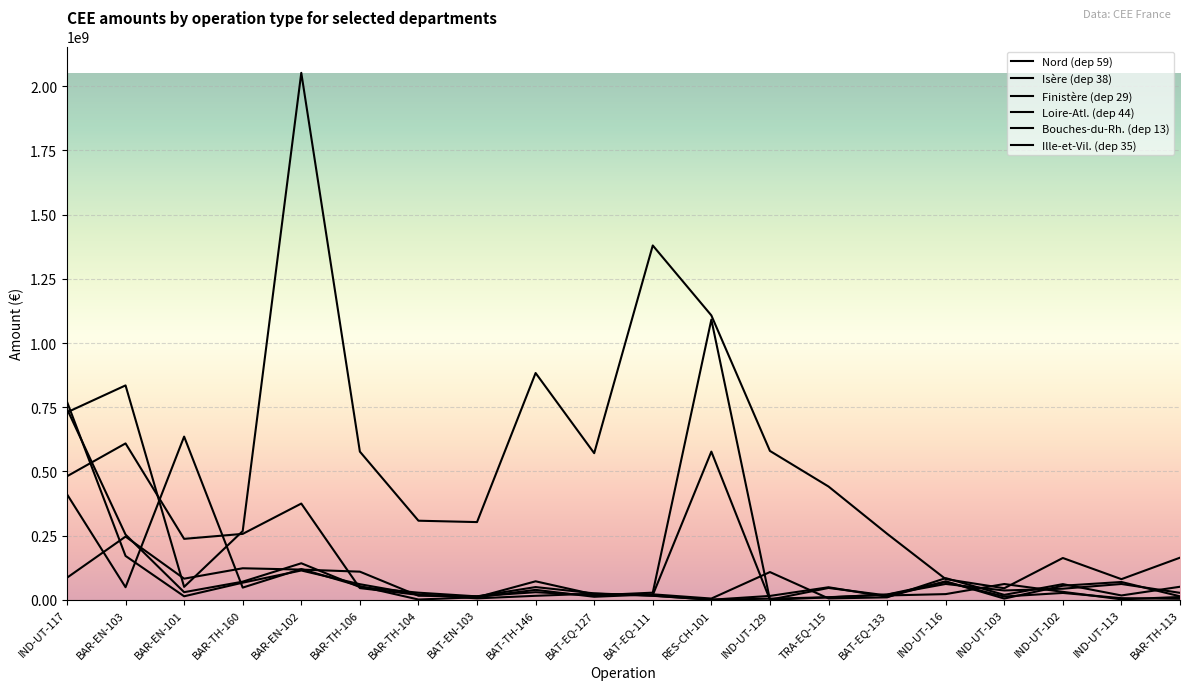

How many lines are shown in the chart?

6